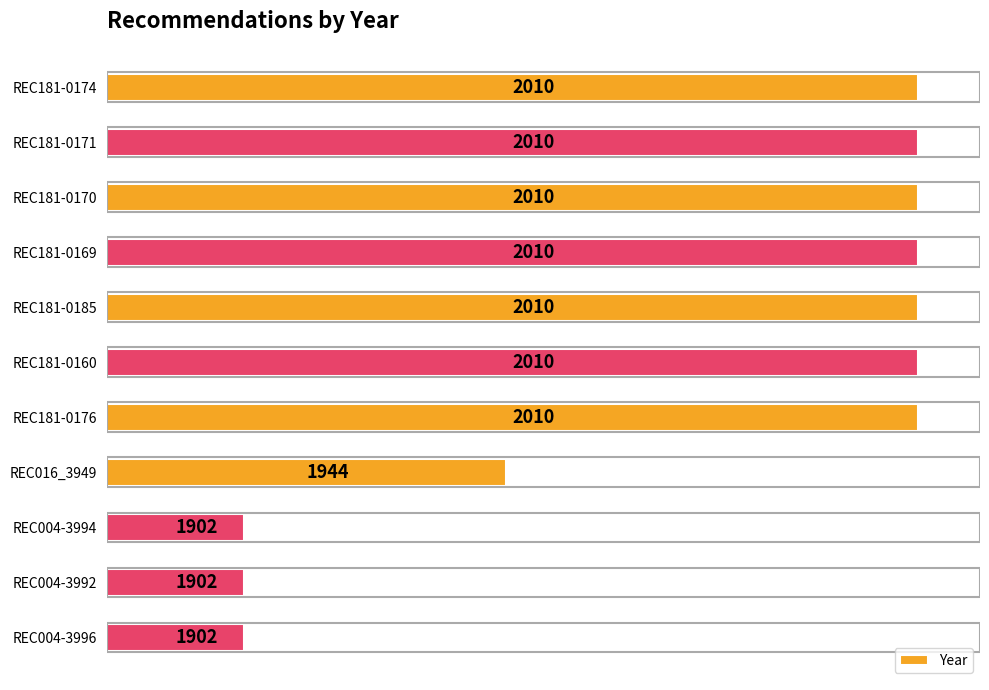

What position from the top is REC181-0169?

4